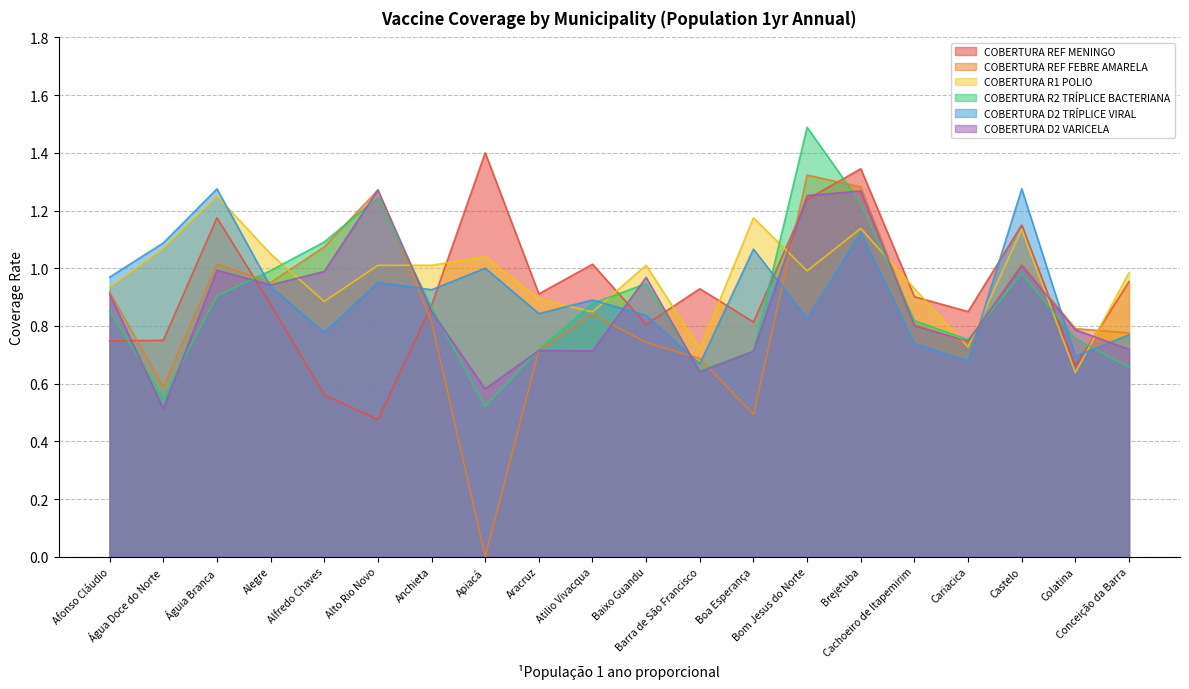

What is the minimum value for COBERTURA R2 TRÍPLICE BACTERIANA?

0.5